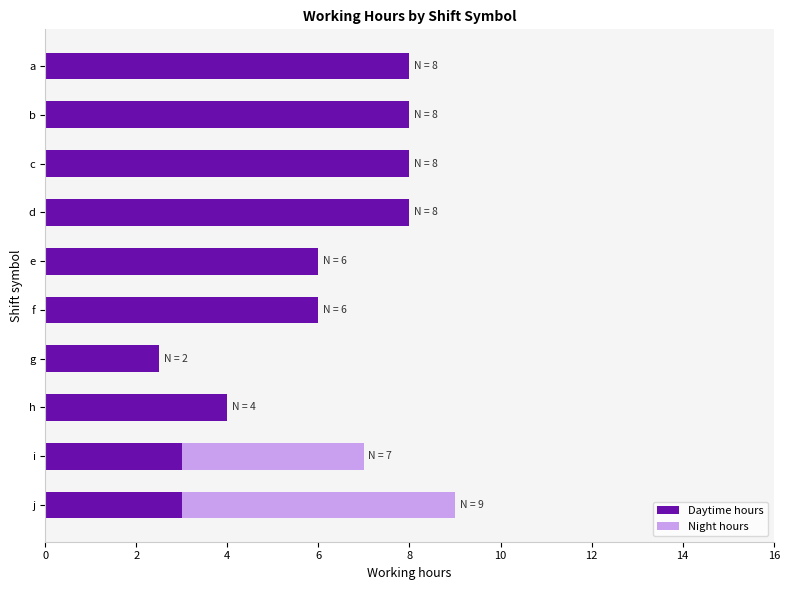

Is it true that Daytime hours equals 5.9 at h?

False